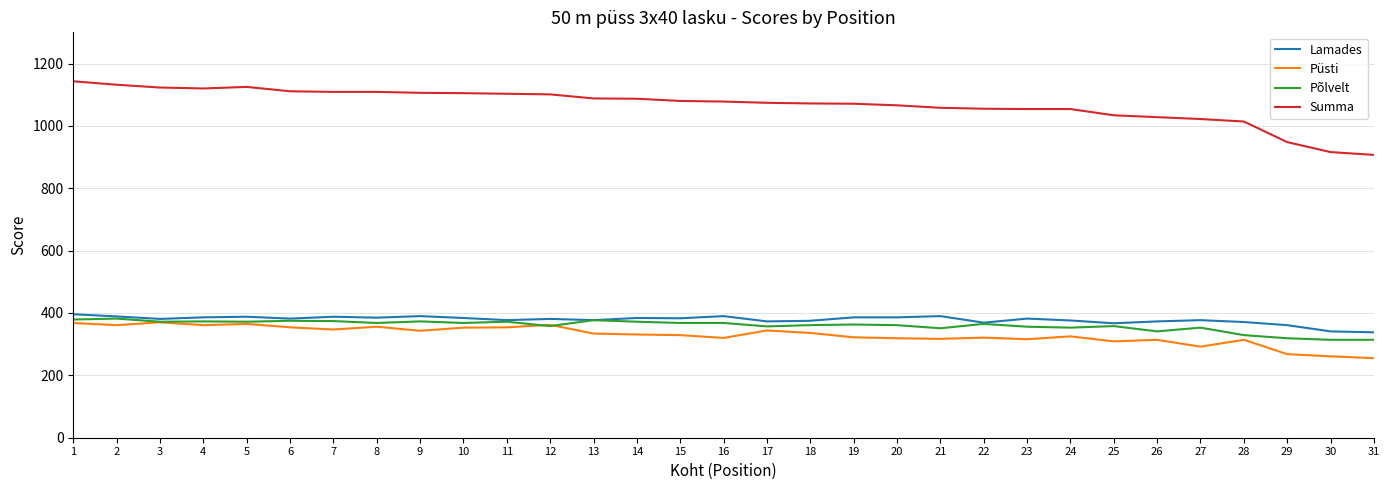

True or false: Põlvelt and Summa cross at least once.

False